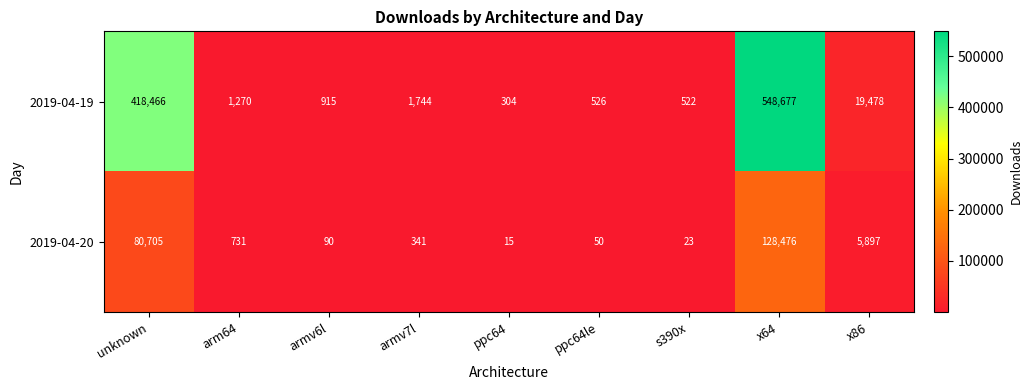

Reading right to left, what are all the values shown in this chart?

2019-04-19: 19478	548677	522	526	304	1744	915	1270	418466
2019-04-20: 5897	128476	23	50	15	341	90	731	80705